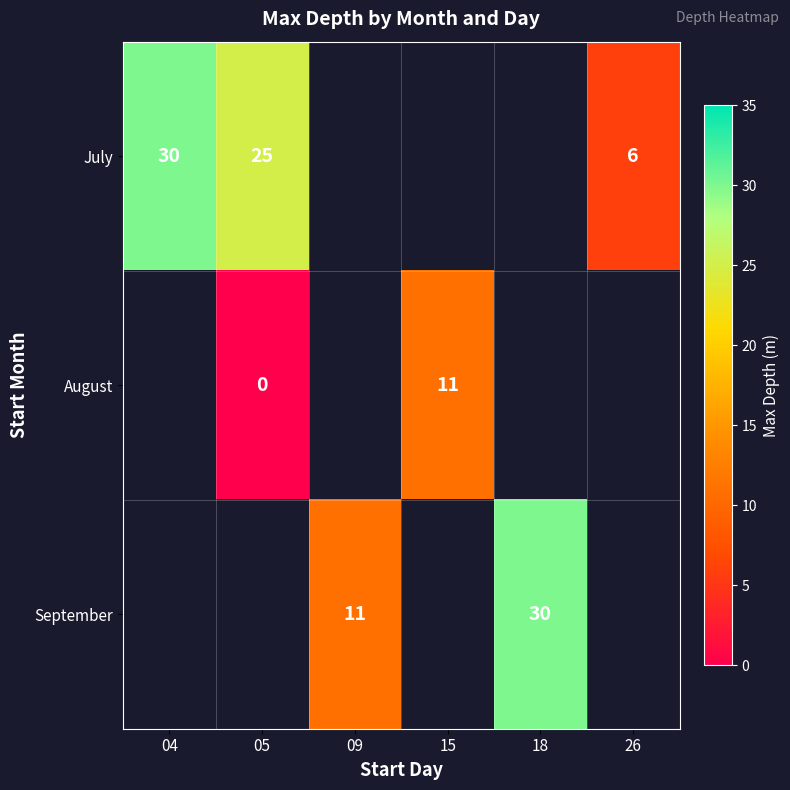

The value of July at 04 is 7. True or false?

False